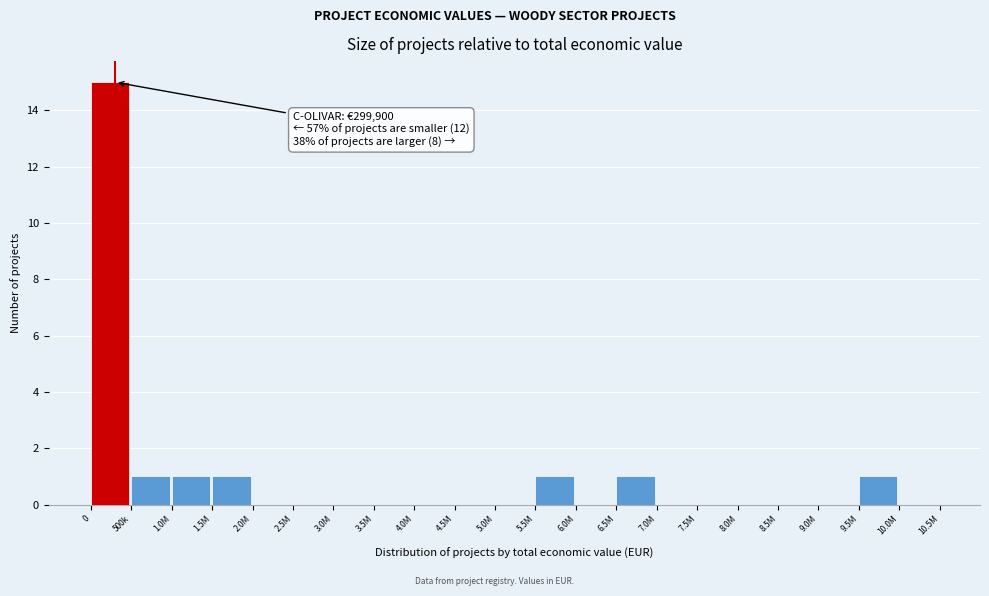

Reading left to right, transcribe all the data shown in this chart.

0=15	500k=1	1.0M=1	1.5M=1	2.0M=0	2.5M=0	3.0M=0	3.5M=0	4.0M=0	4.5M=0	5.0M=0	5.5M=1	6.0M=0	6.5M=1	7.0M=0	7.5M=0	8.0M=0	8.5M=0	9.0M=0	9.5M=1	10.0M=0